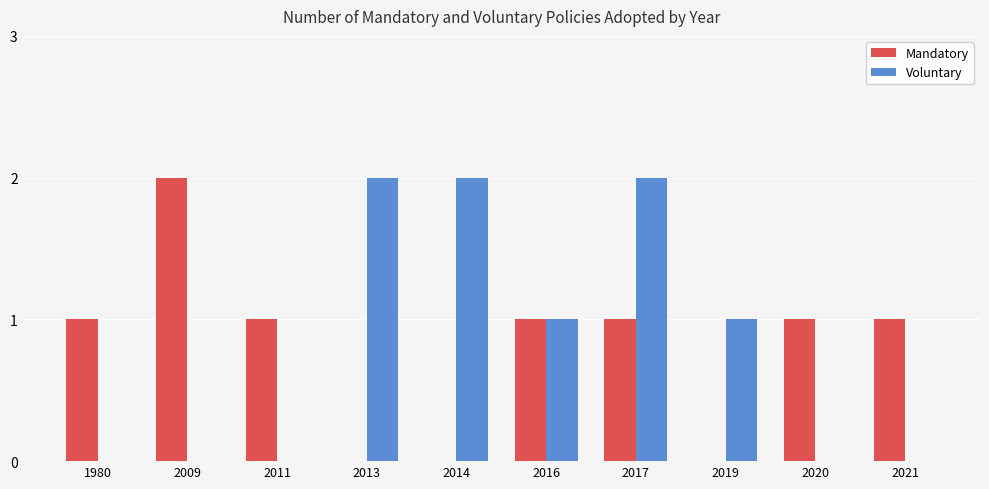

Reading right to left, extract all data points from this chart.

Mandatory: 1	1	0	1	1	0	0	1	2	1
Voluntary: 0	0	1	2	1	2	2	0	0	0